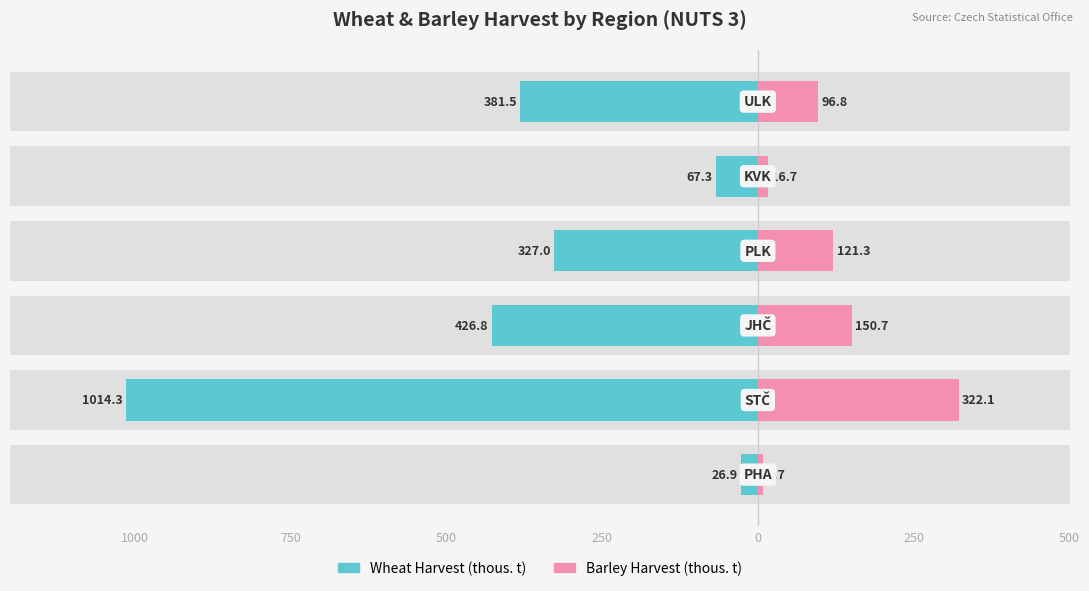

How many values in the Wheat Harvest (thous. t) series are below -327?

4